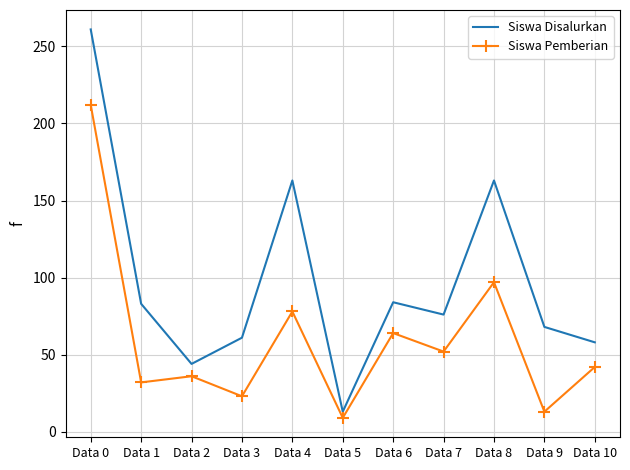

Which series has the widest spread of values?

Siswa Disalurkan